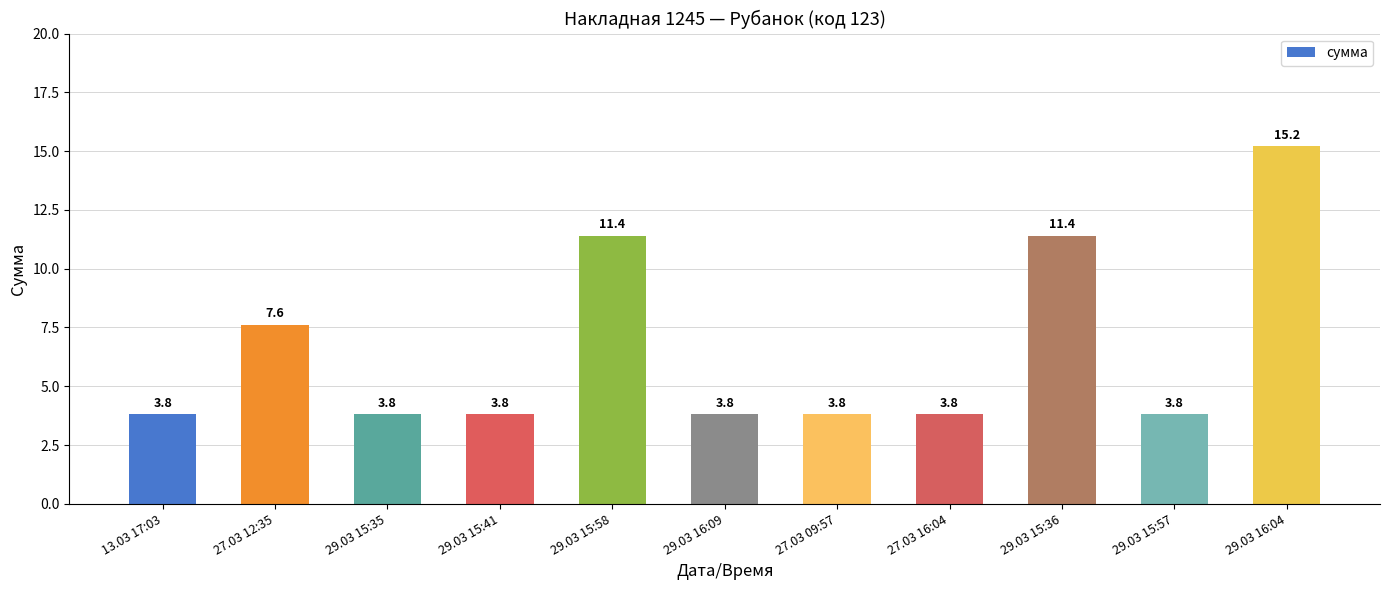

What is the smallest value displayed?

3.8